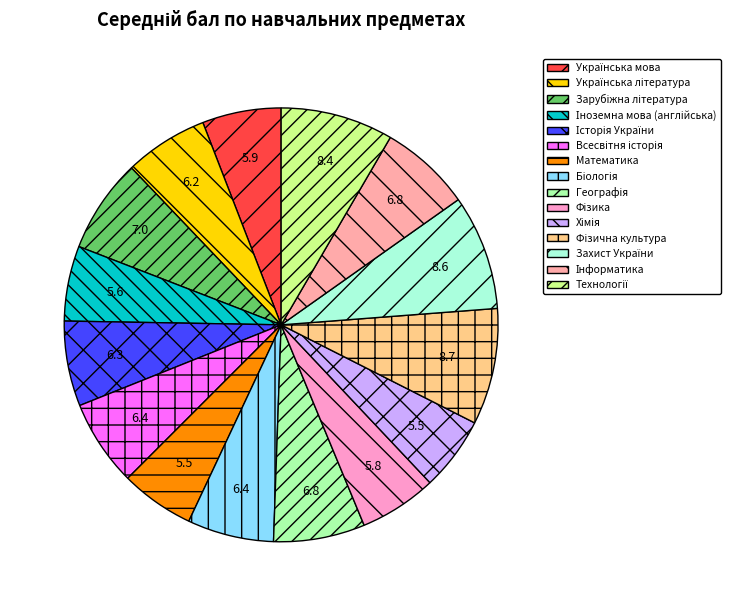

What percentage is the Хімія slice, to the nearest percent?

6%